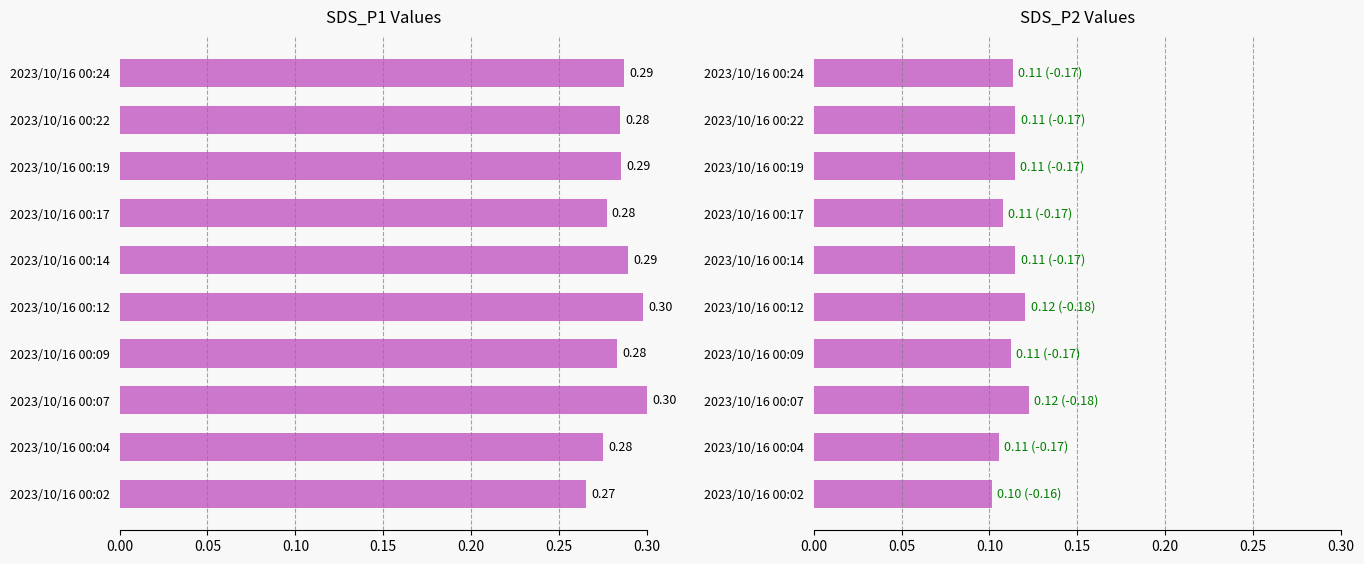

What is the minimum value shown in the chart?

0.1